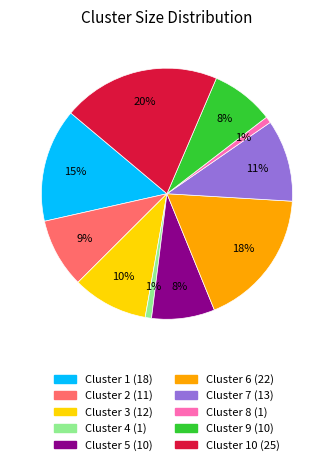

To the nearest percent, what is the average slice percentage?

10%